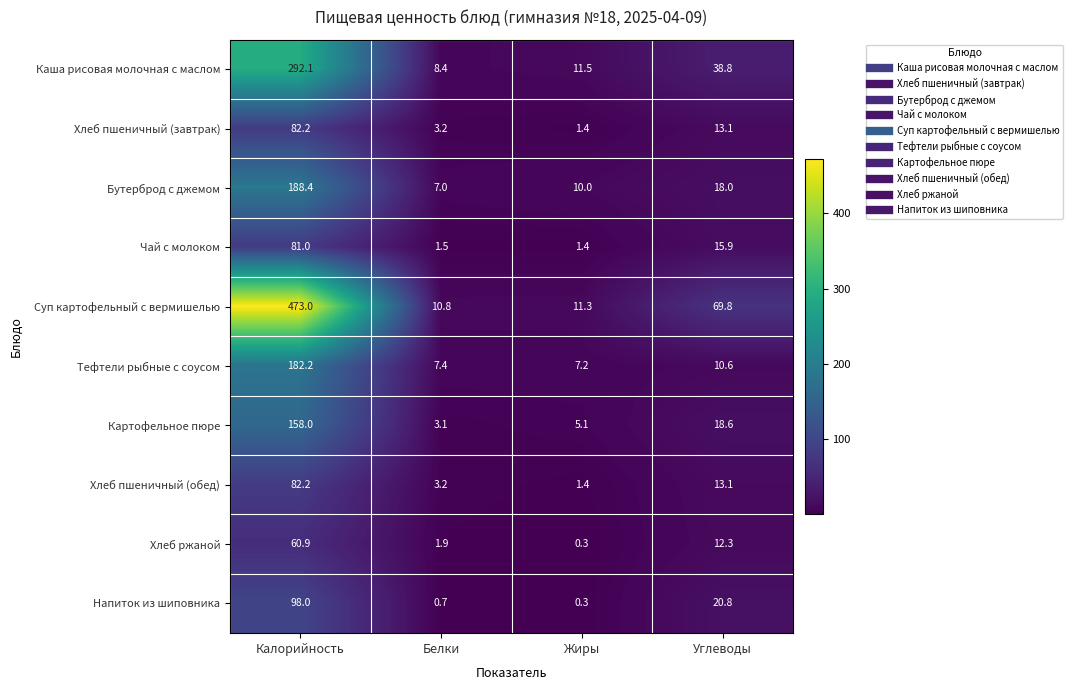

Which series changed the most between Белки and Углеводы?

Суп картофельный с вермишелью